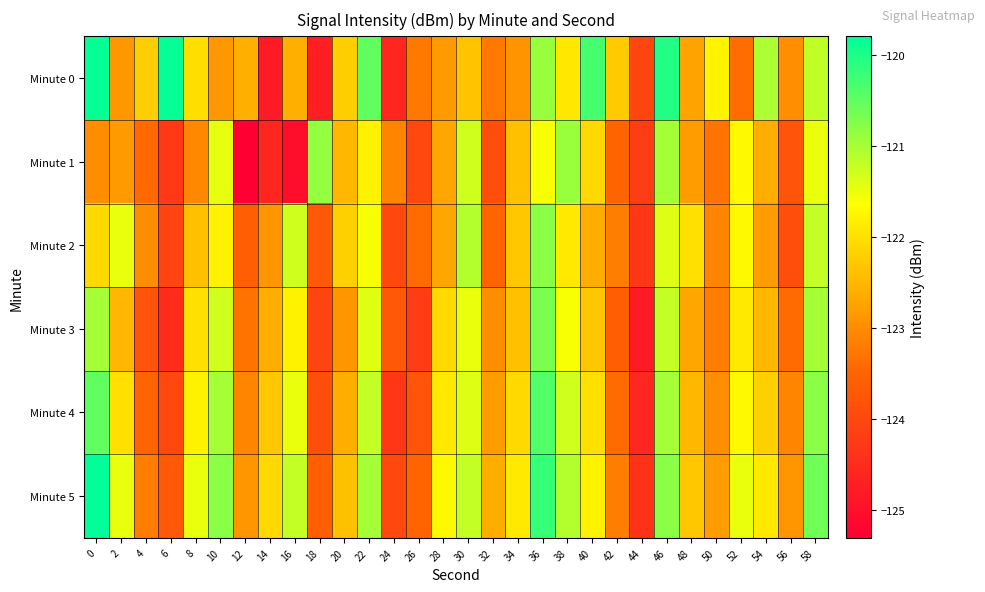

At how many categories does at least one series exceed -120?

2